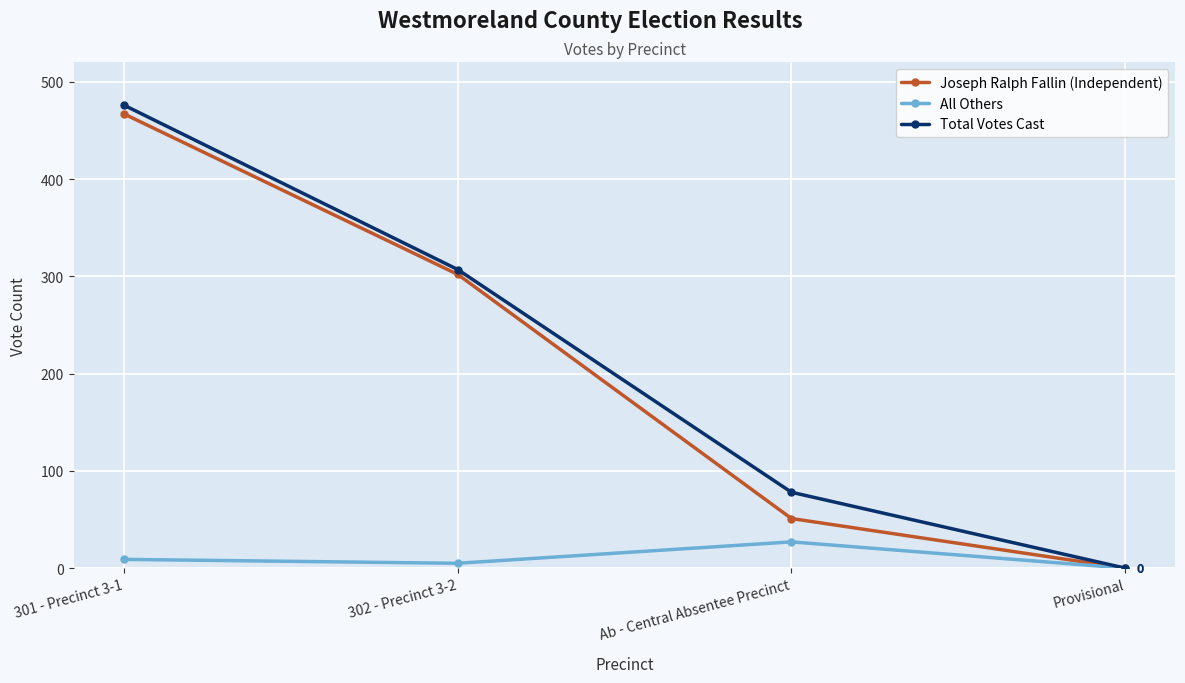

The All Others series shows 27 at Ab - Central Absentee Precinct. True or false?

True